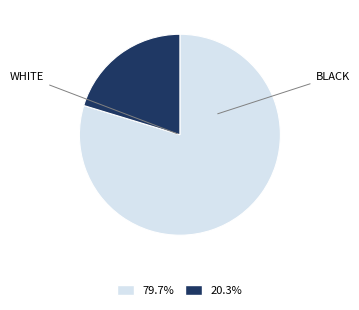

How many segments does this pie chart have?

2